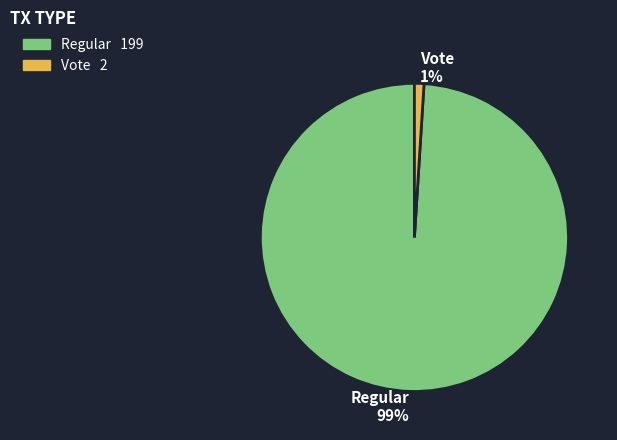

What is the smallest slice in the pie chart?

Vote